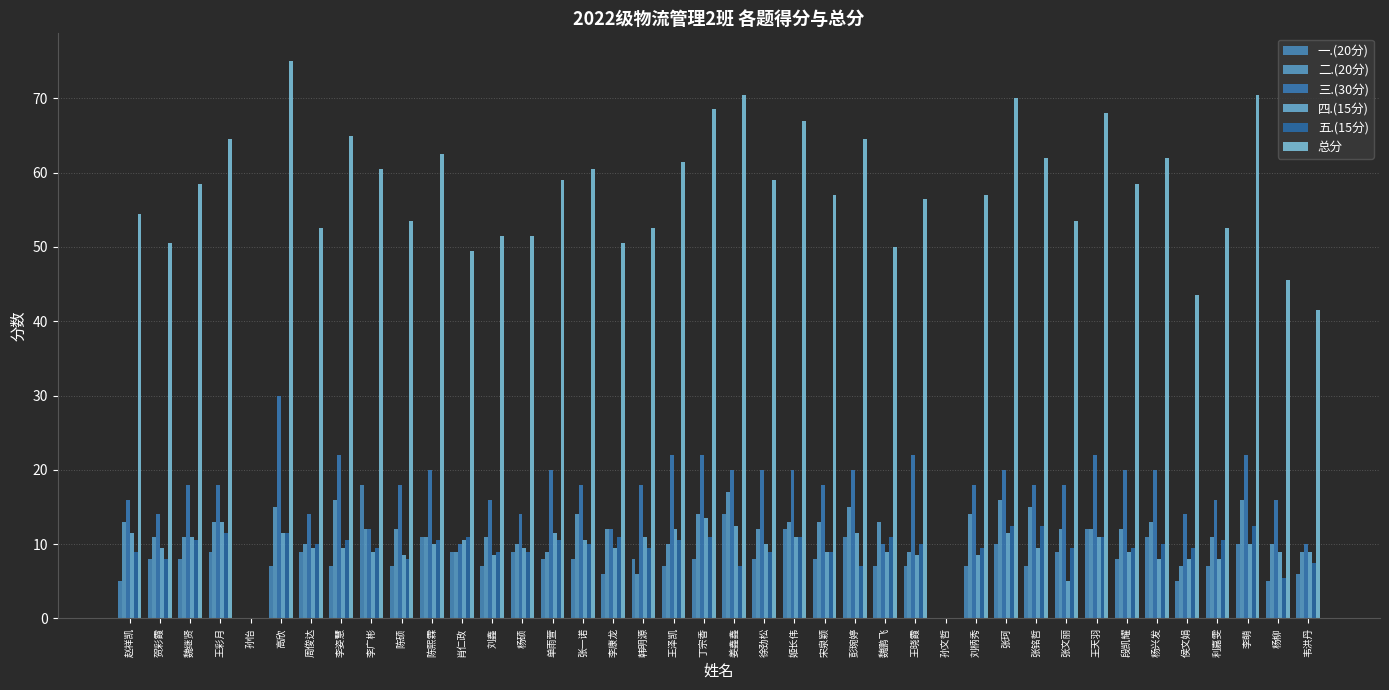

What is the maximum value shown in the chart?

75.0